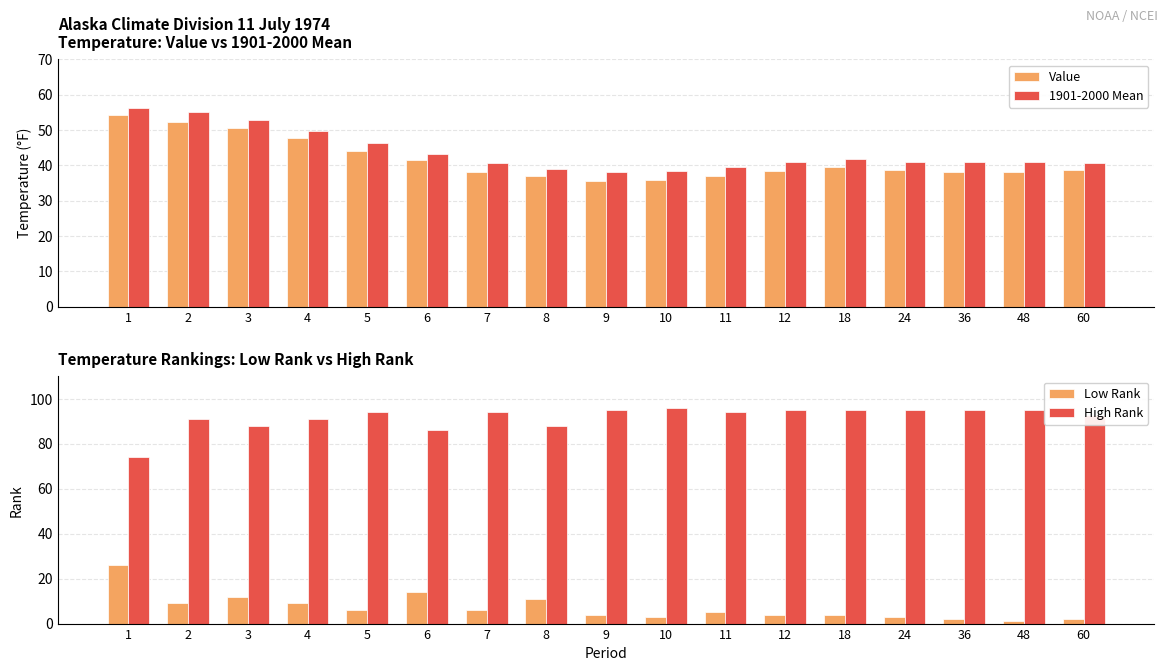

How many bars are there in total?

68